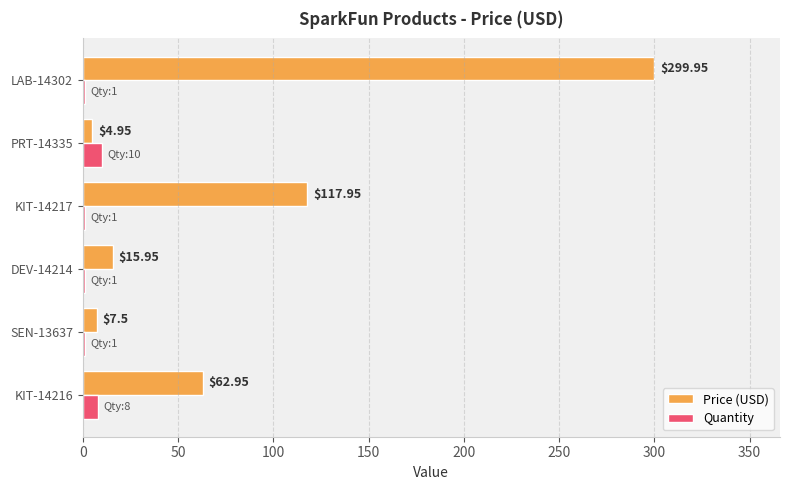

Which category has the highest value across all series?

LAB-14302